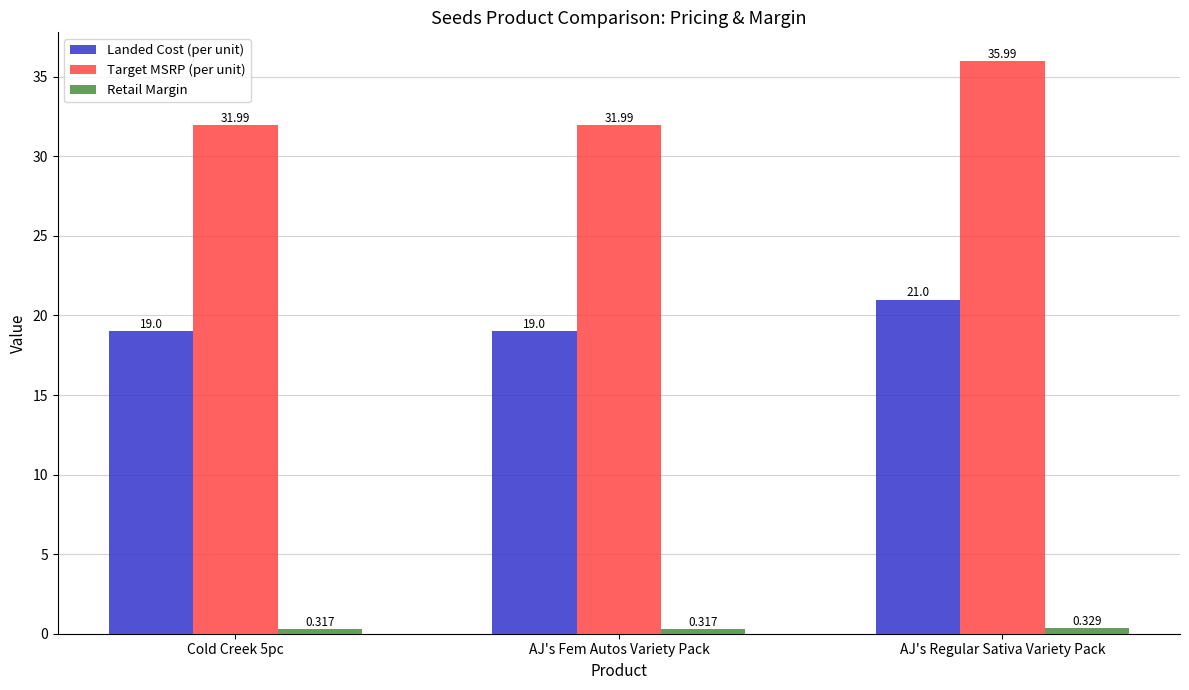

At which category is the sum across all series the highest?

AJ's Regular Sativa Variety Pack